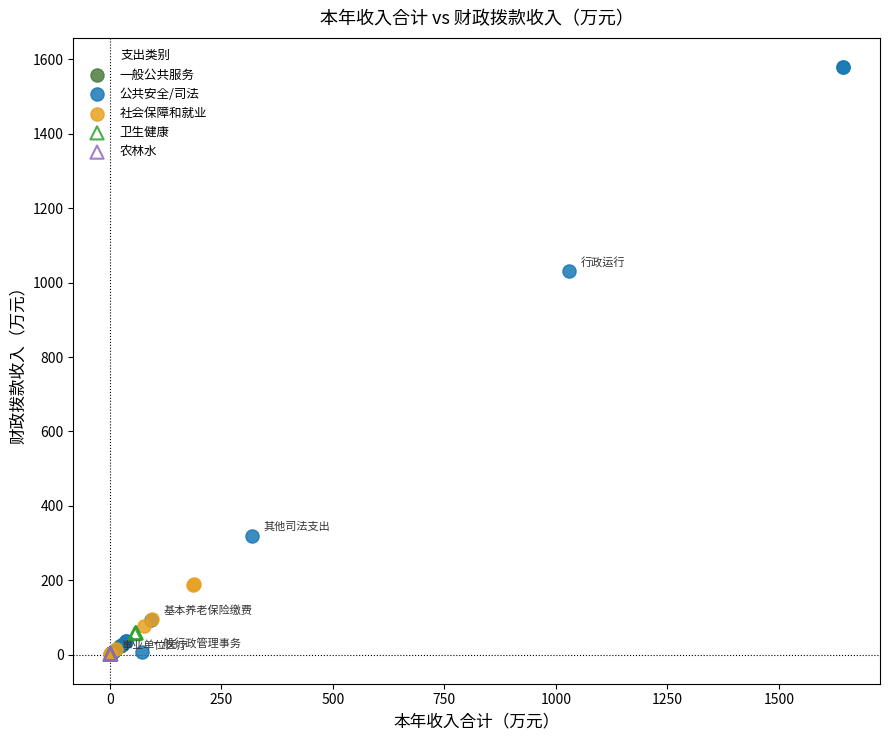

Which series reaches the maximum Y coordinate?

公共安全/司法